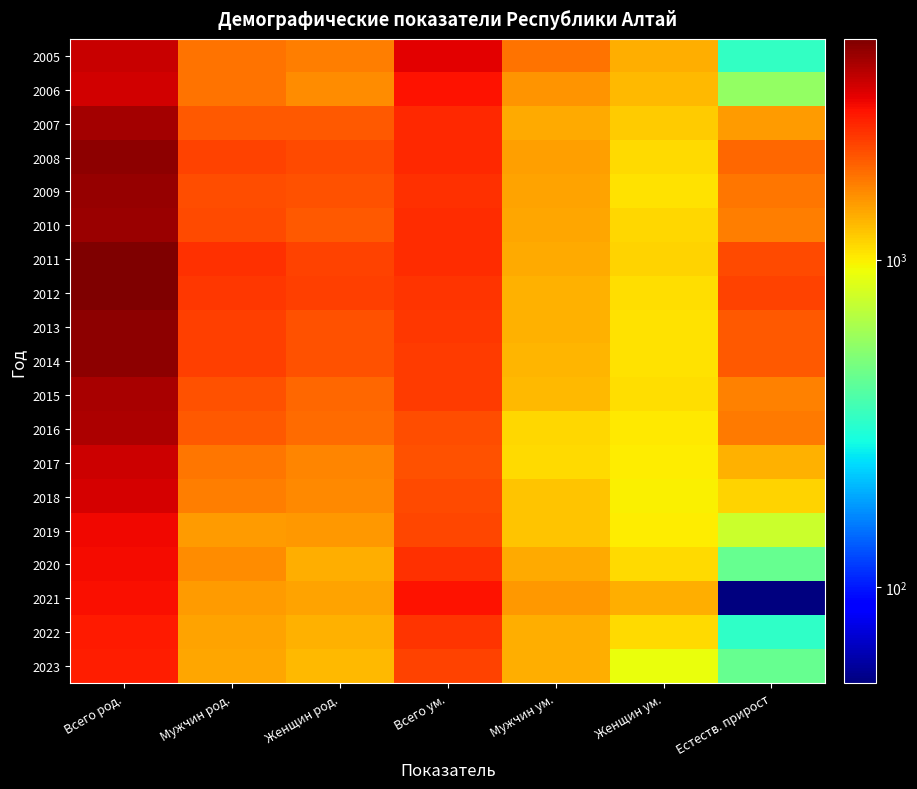

Which series has the largest total across all categories?

2011